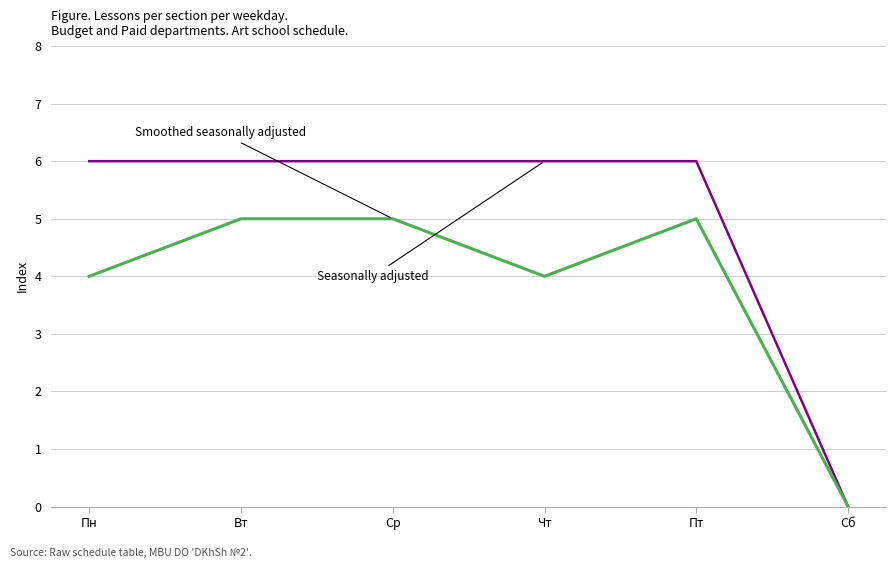

What position from the left is Вт?

2